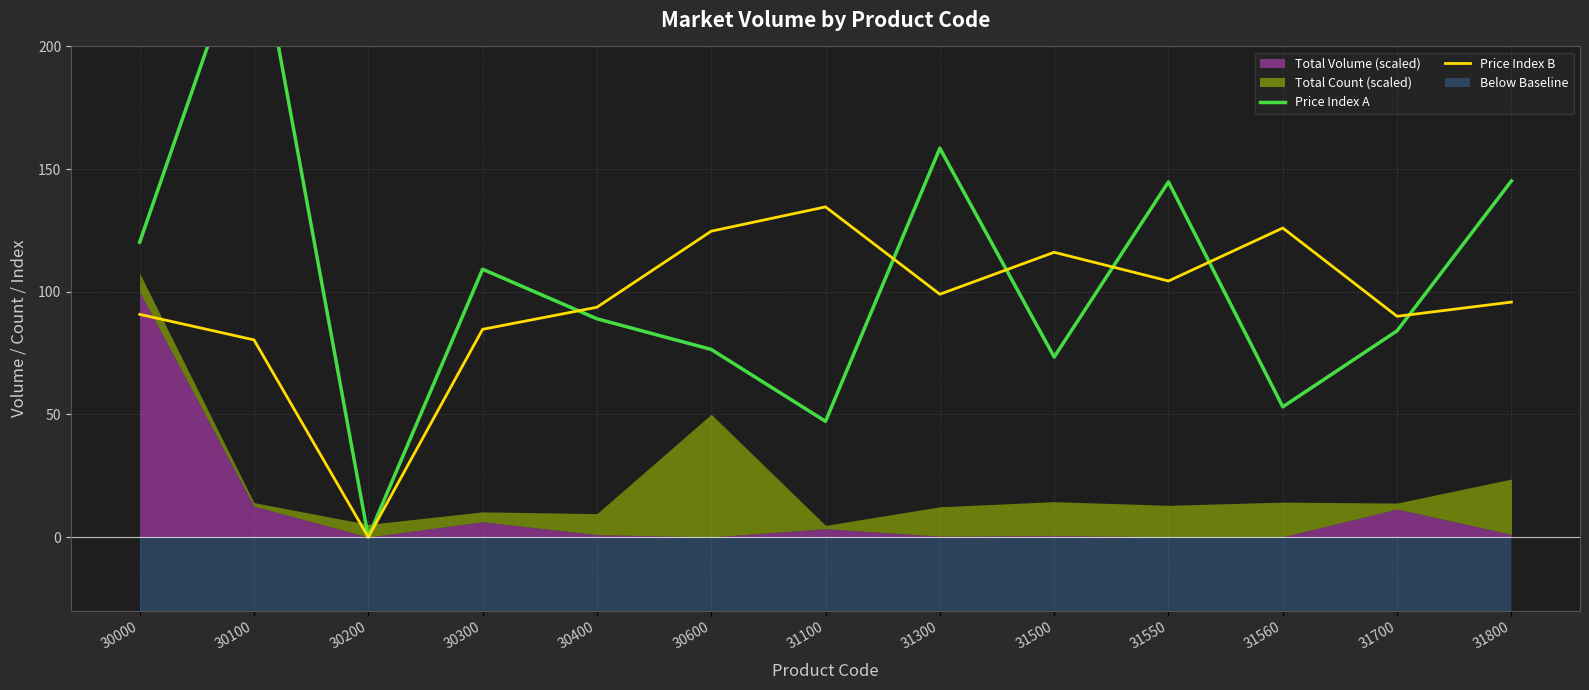

True or false: Price Index B has a value of 80.4 at 30100.

True